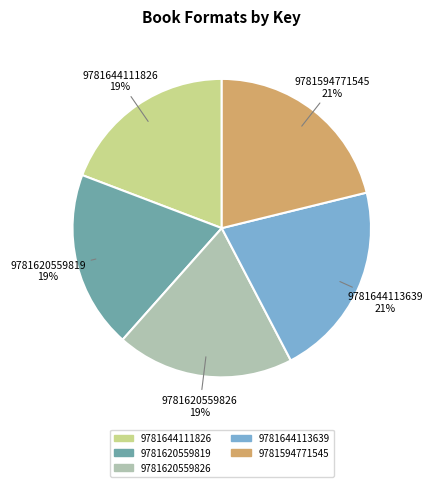

Approximately how many times larger is the value at 9781620559819 compared to 9781644113639?

0.9